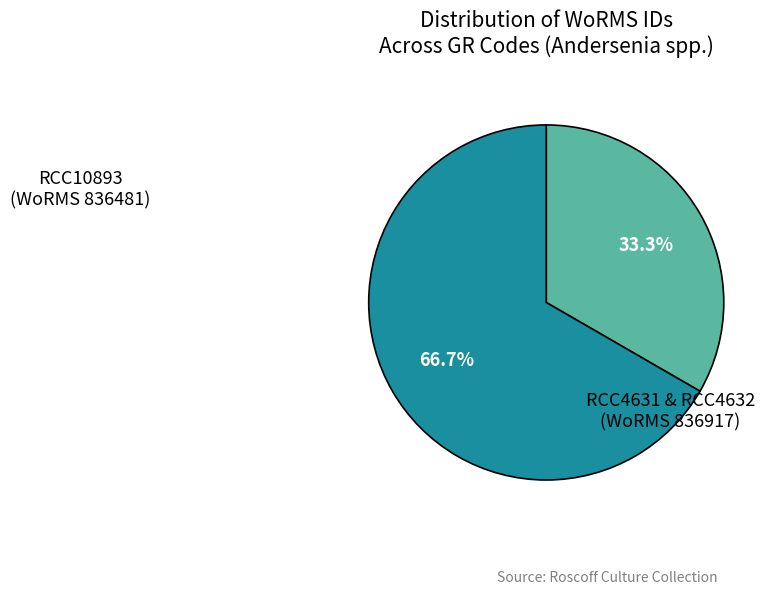

Does any single category account for the majority?

Yes